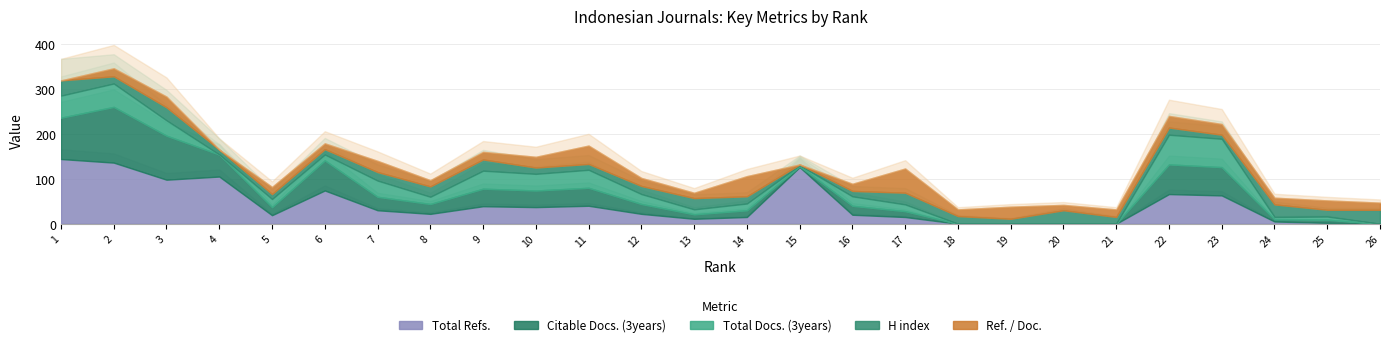

What is the average value of the H index series?

18